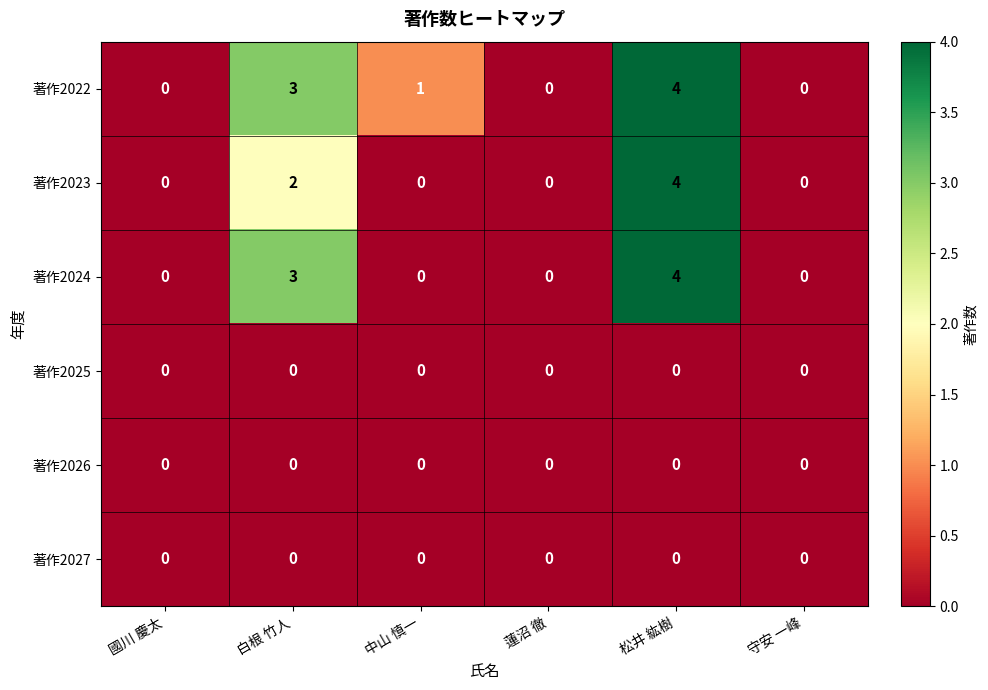

Count the 著作2024 values in the range 0 to 3.

5